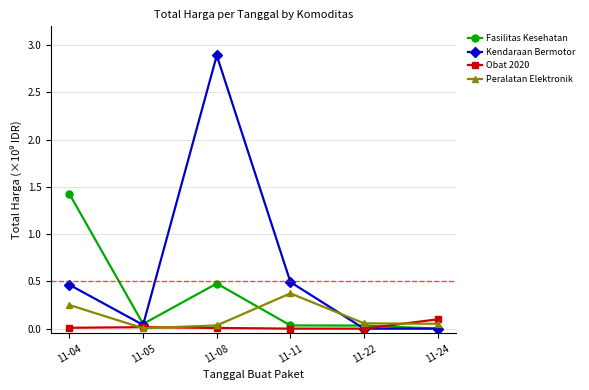

How many distinct data groups are displayed?

4